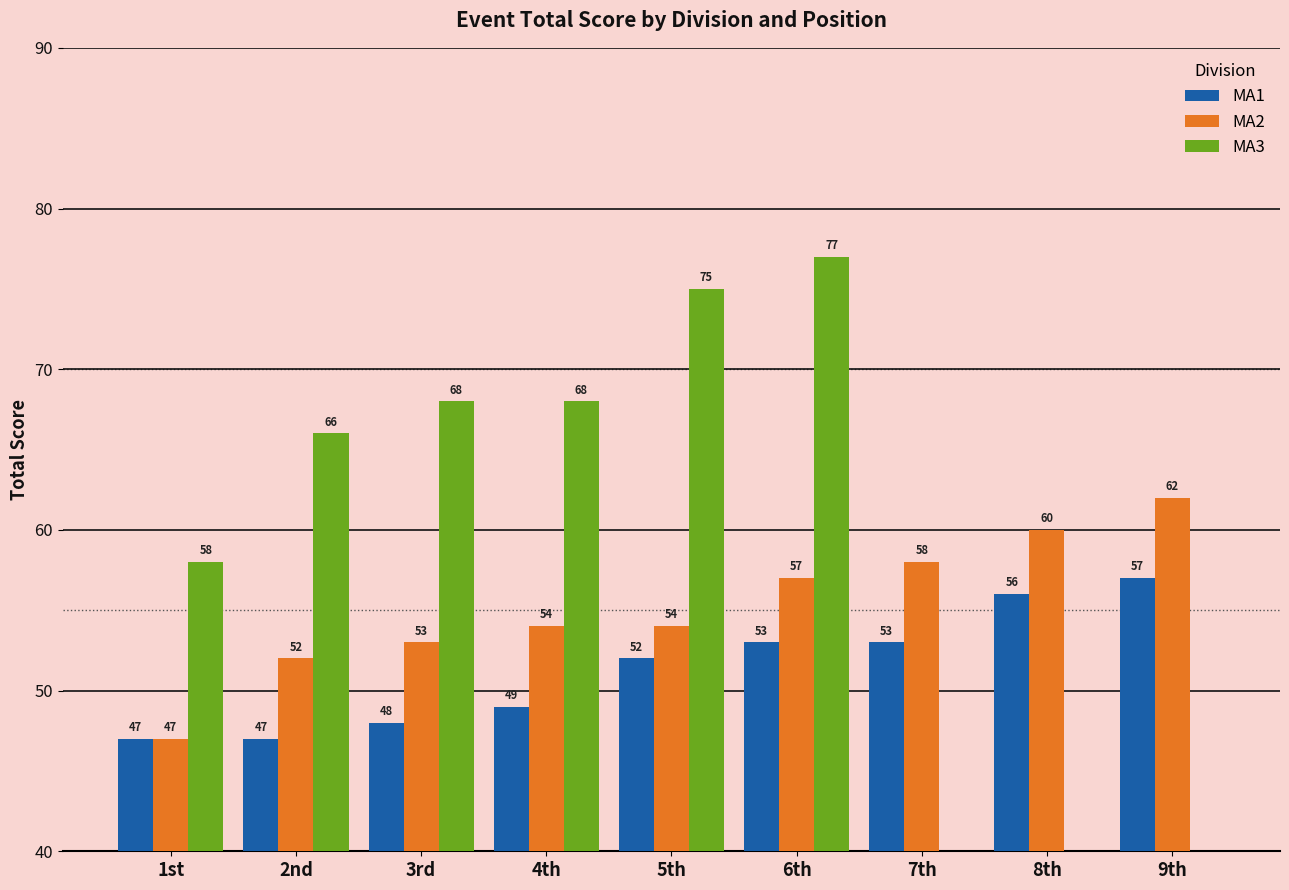

What is the sum of all MA3 values?

412